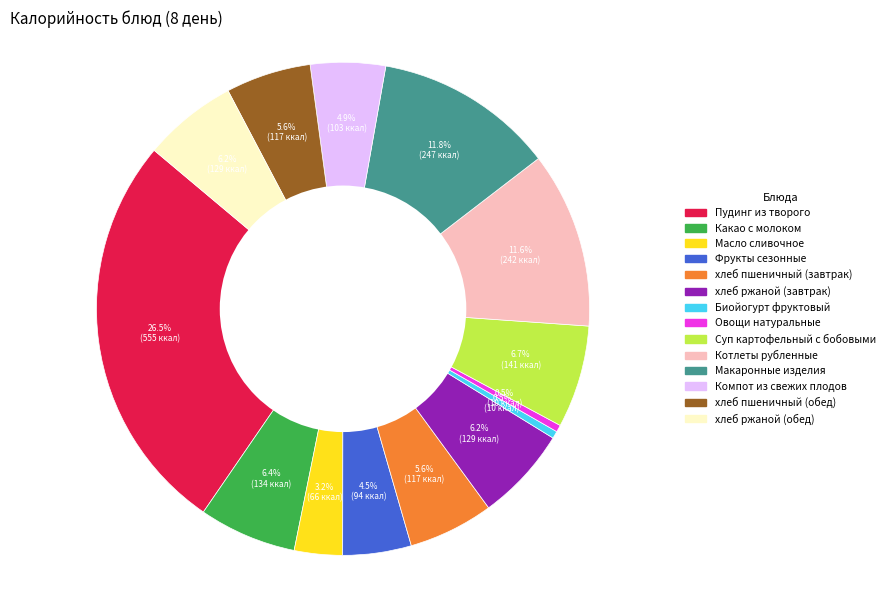

Does Биойогурт фруктовый account for over 50% of the chart?

No